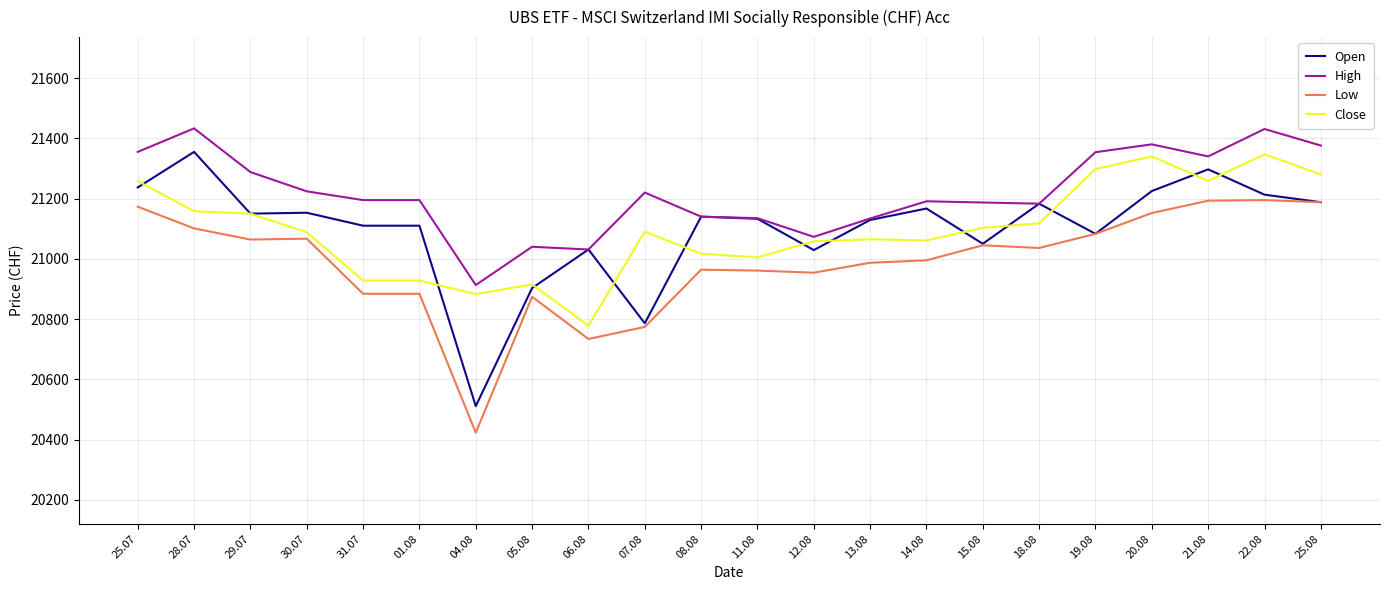

True or false: High and Low intersect in this chart.

False